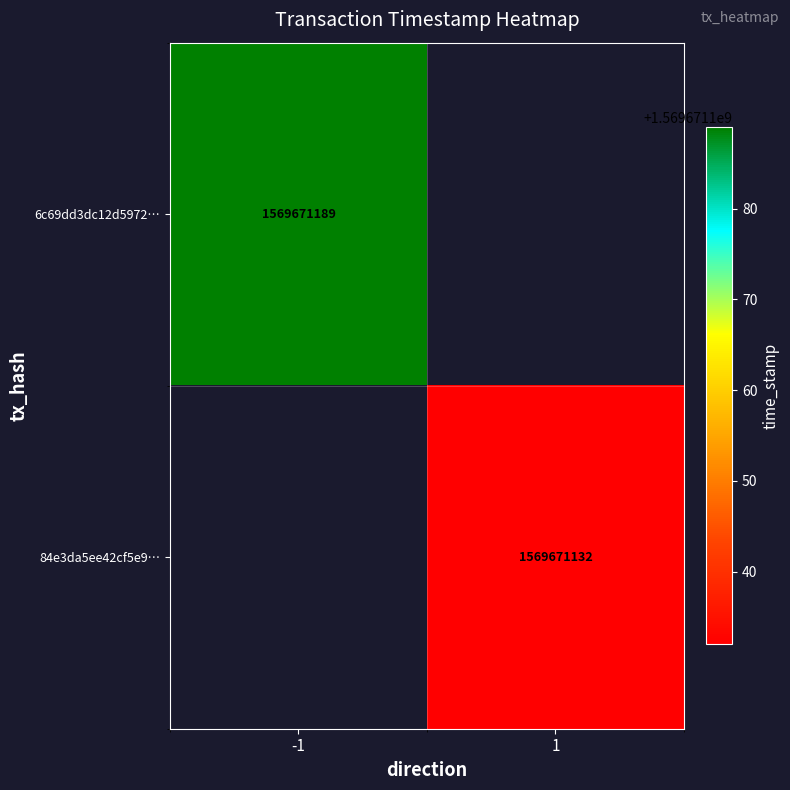

Between time_stamp and direction, which is larger?

time_stamp